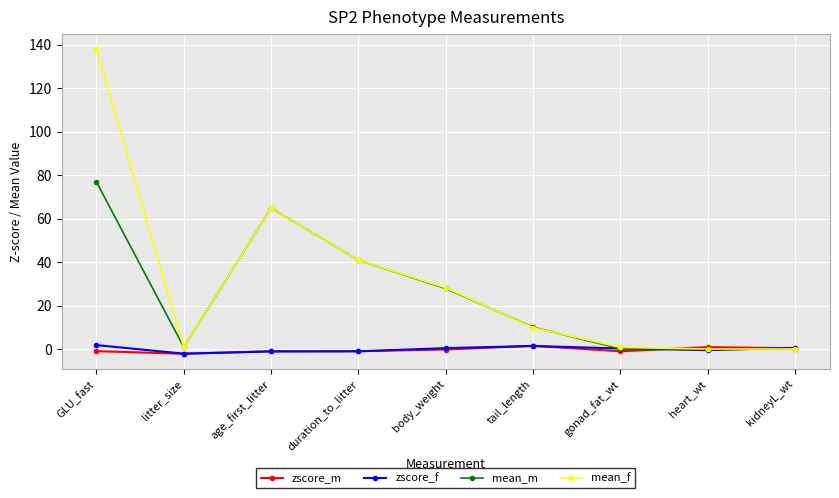

What is the sum of all zscore_f values?

1.0